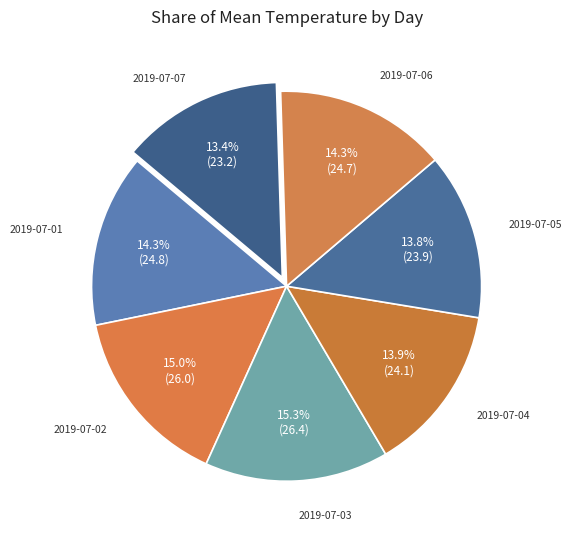

Is there any slice that represents more than half of the pie?

No